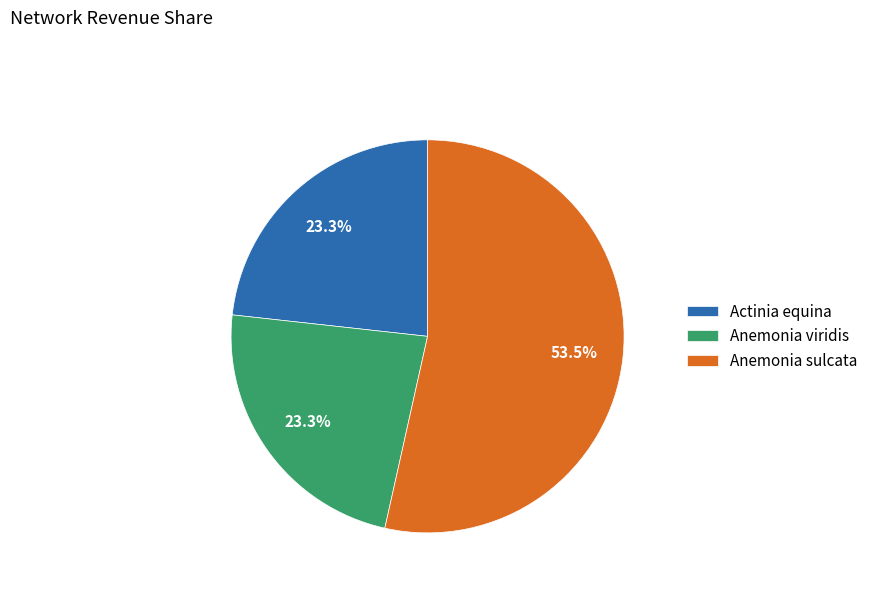

Is Anemonia sulcata the majority of the pie?

Yes